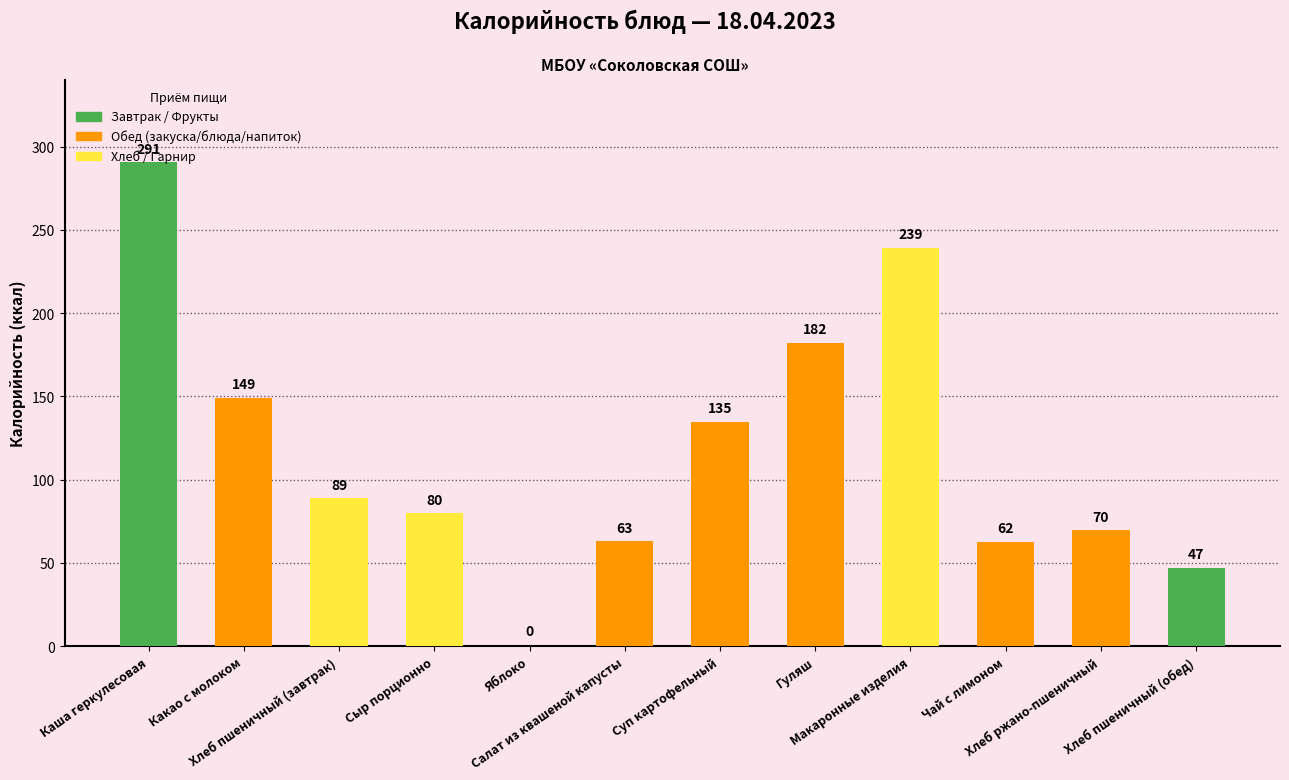

Are the bars horizontal?

No